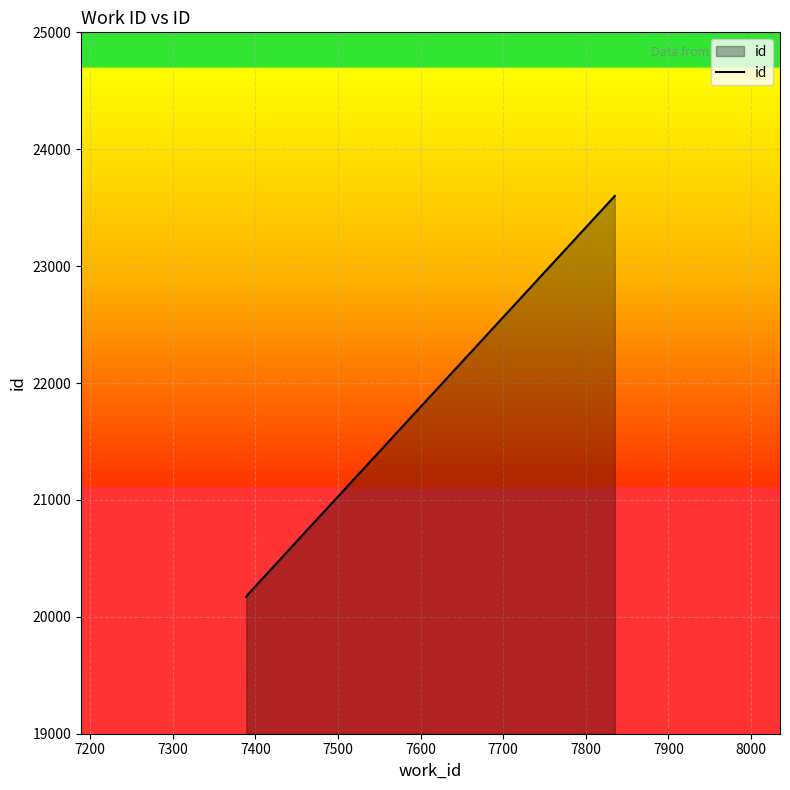

What is the smallest value displayed?

20170